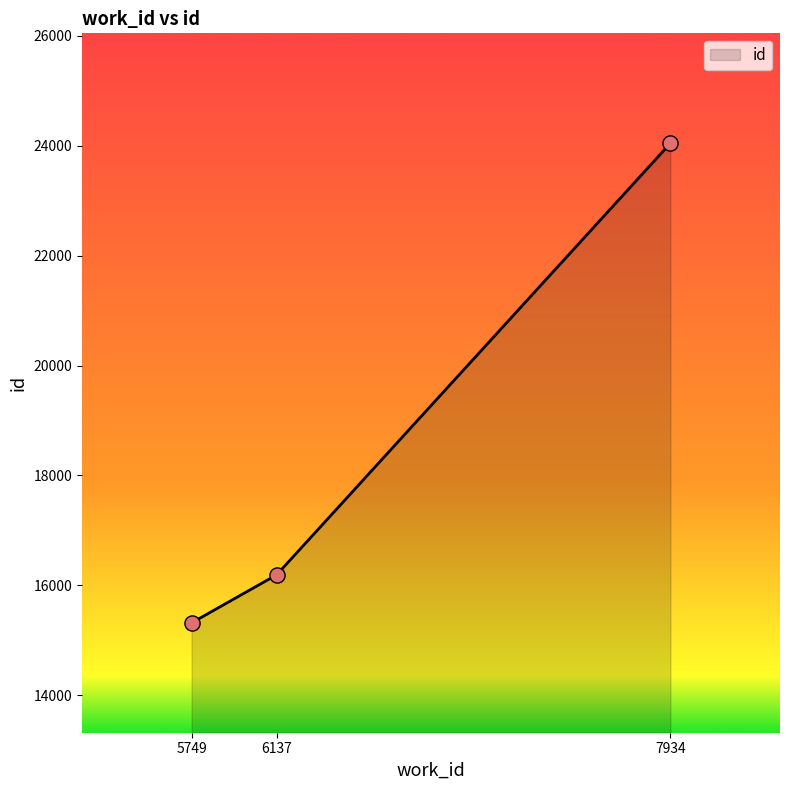

Between 7934 and 5749, which is larger?

7934